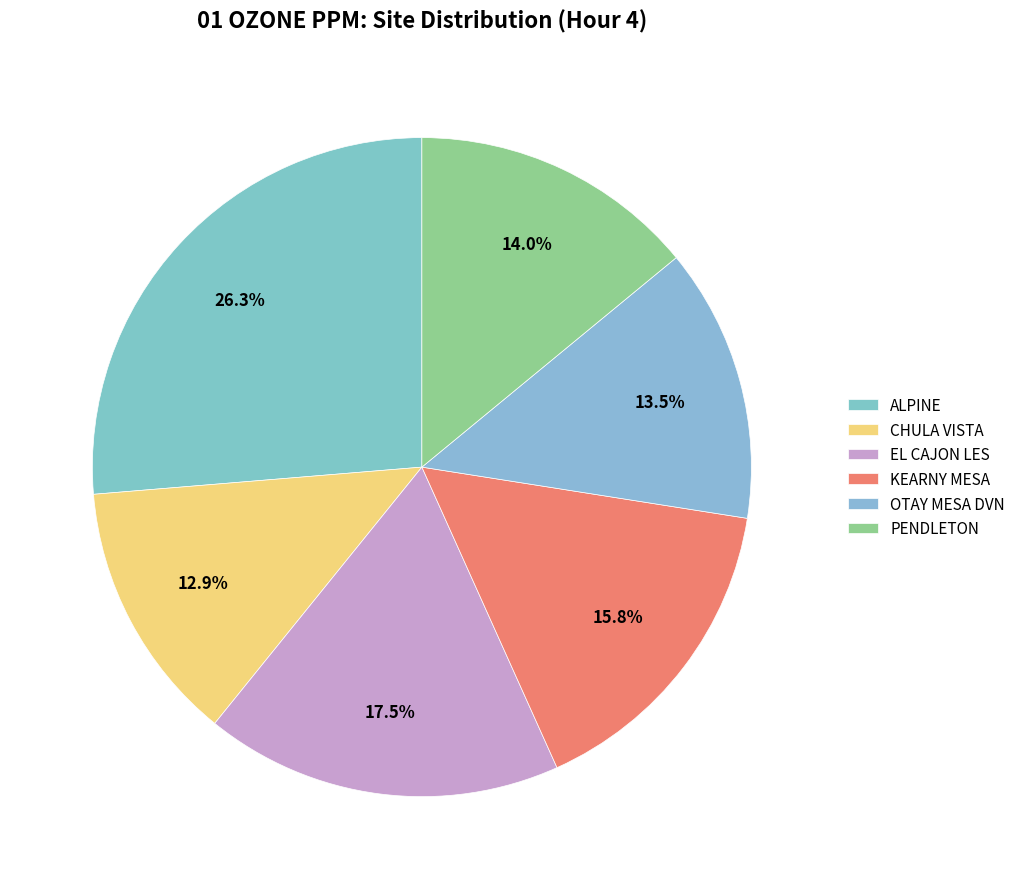

What is the smallest slice in the pie chart?

CHULA VISTA